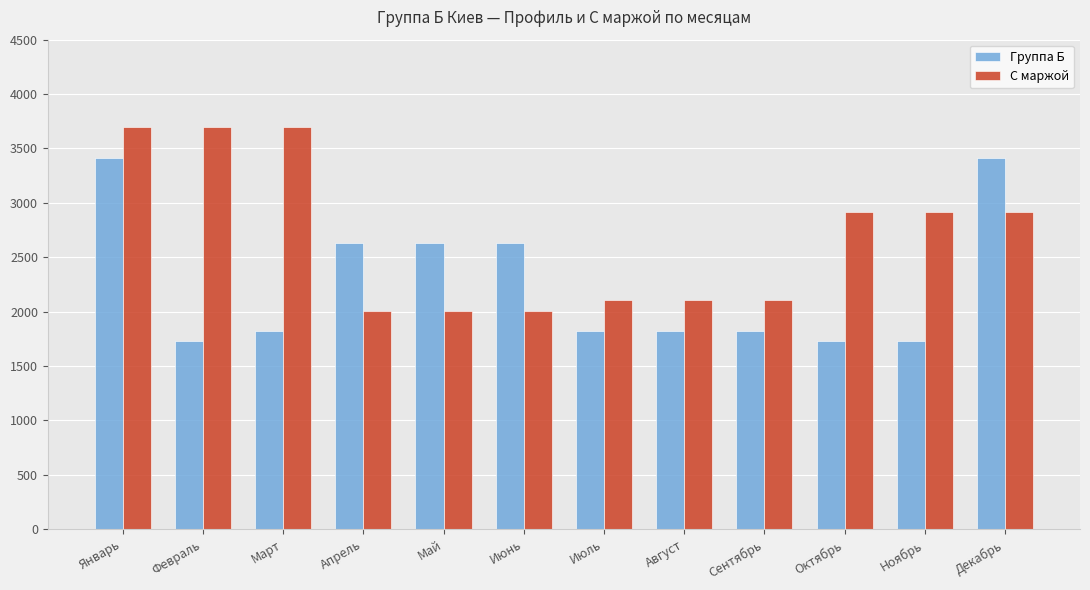

How many groups of bars are there?

12